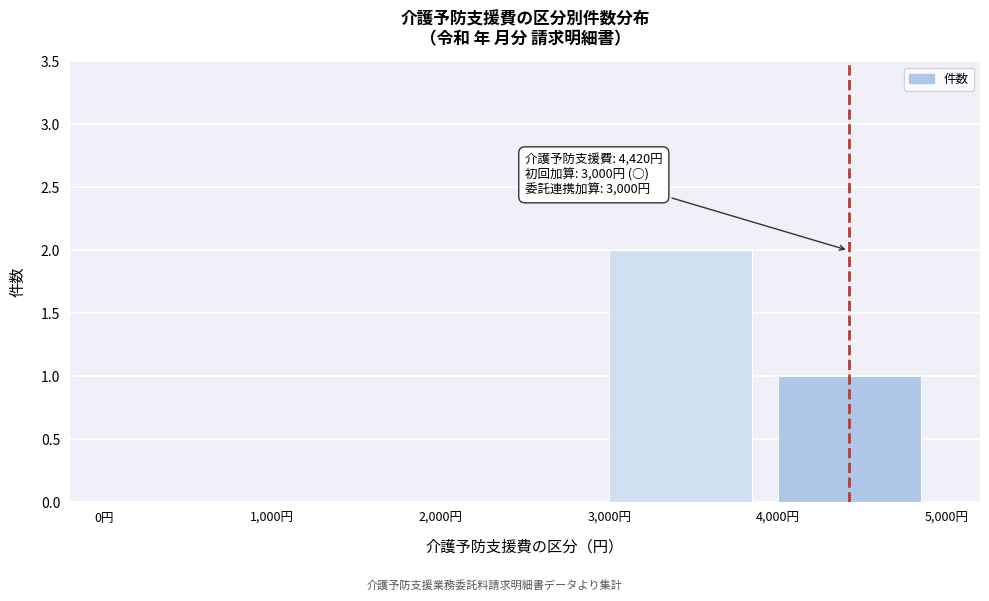

Which range on the x-axis has the tallest bar?

3000 to 4000